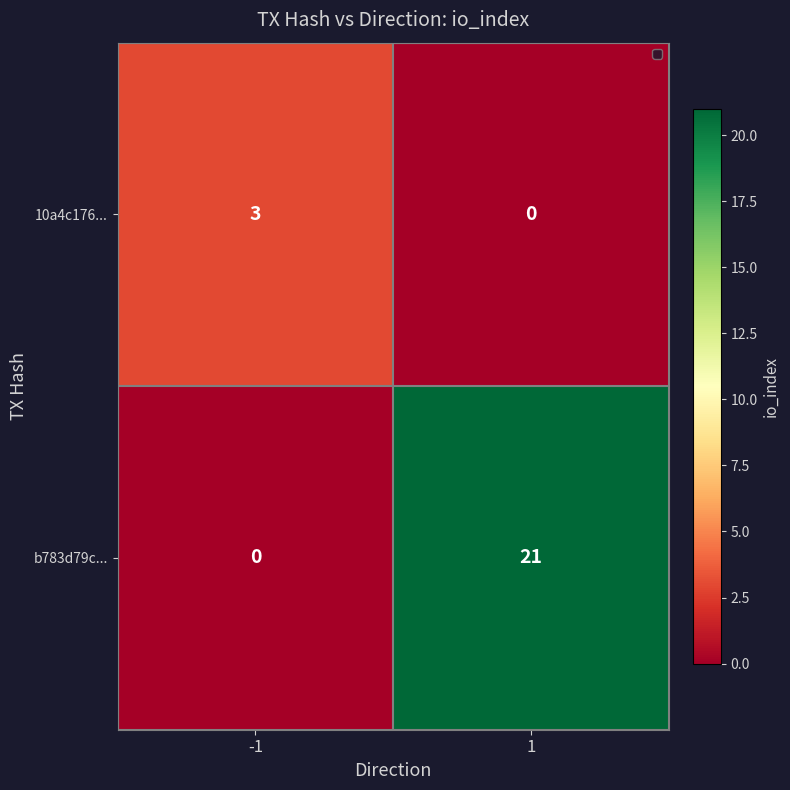

At how many categories does at least one series exceed 10?

1